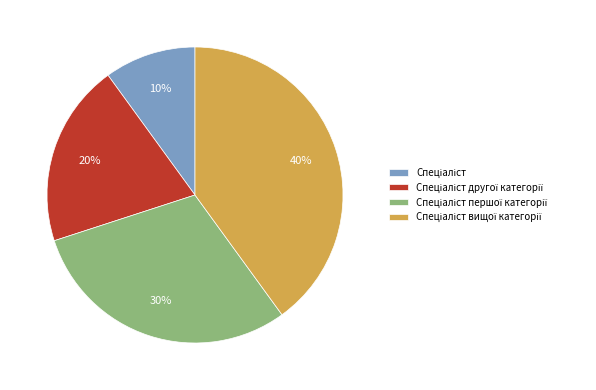

Does any single category account for the majority?

No